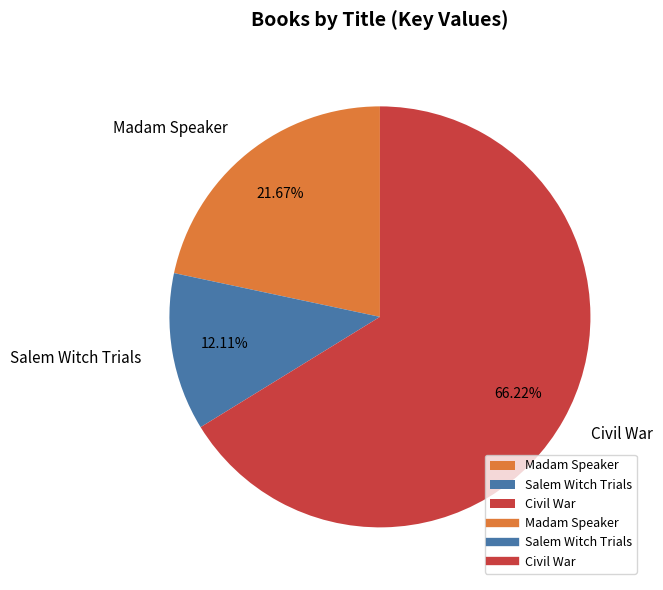

True or false: Madam Speaker accounts for 22% of the total.

True